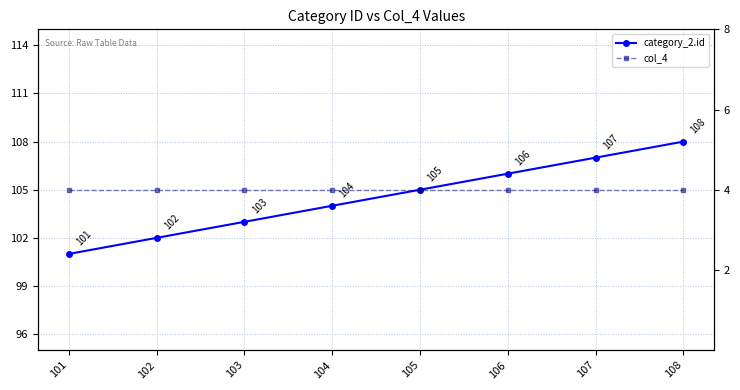

Reading right to left, what are all the values shown in this chart?

category_2.id: 108=108	107=107	106=106	105=105	104=104	103=103	102=102	101=101
col_4: 108=4	107=4	106=4	105=4	104=4	103=4	102=4	101=4